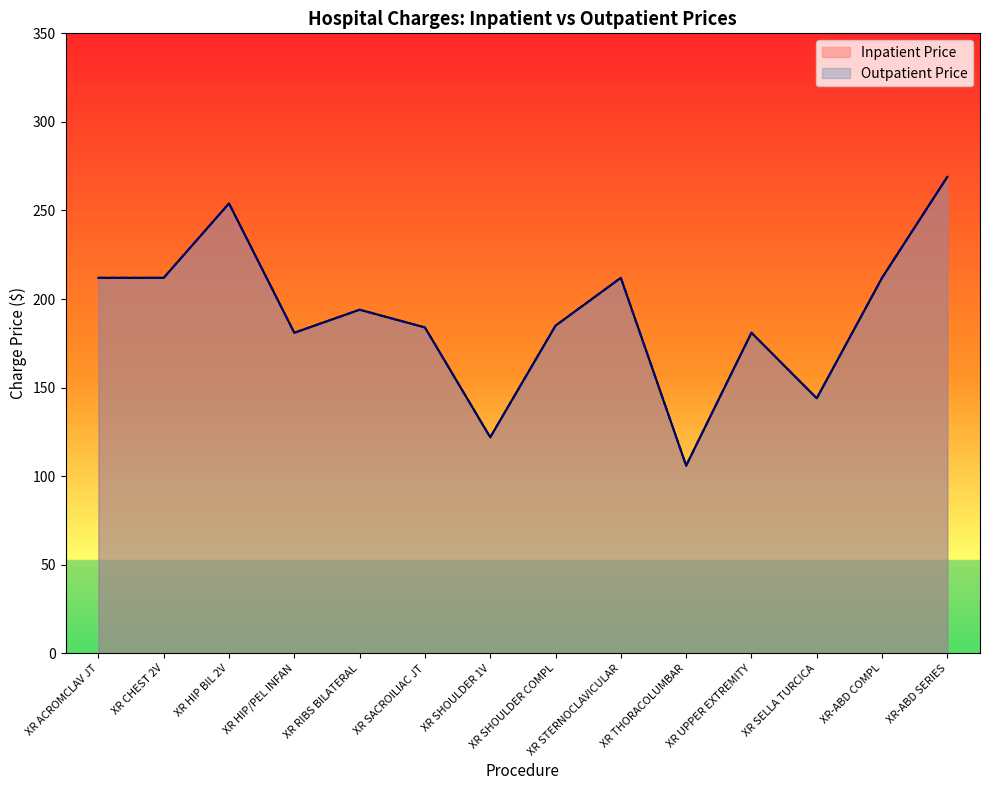

What is the lowest value of the Outpatient Price series?

106